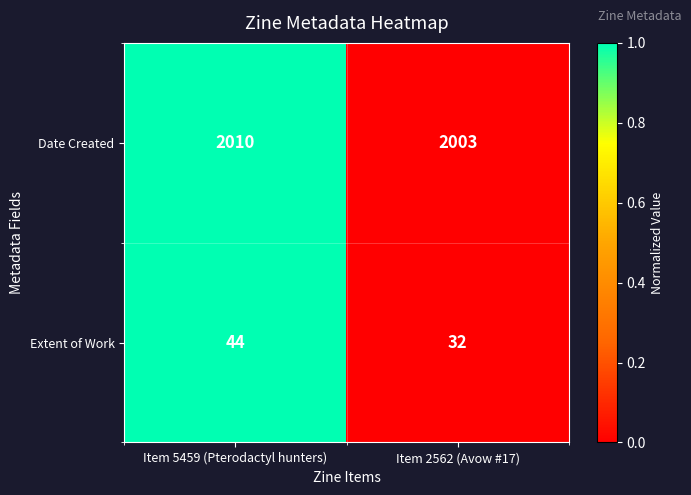

What is the sum of the Extent of Work values at Item 5459 (Pterodactyl hunters) and Item 2562 (Avow #17)?

76